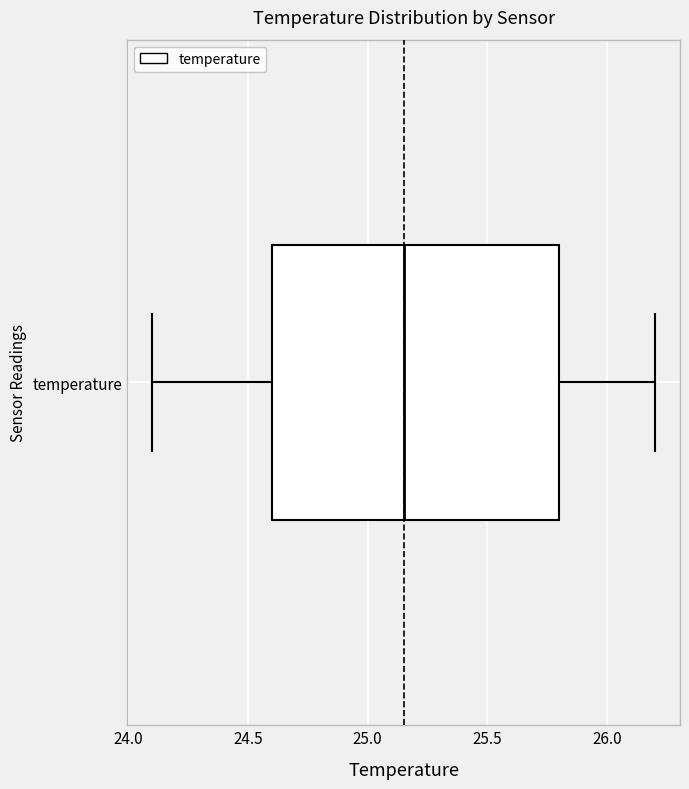

Where is the right edge of the box for temperature on the x-axis? The values are not printed on the chart, so give them approximately, as read against the axis.

25.80